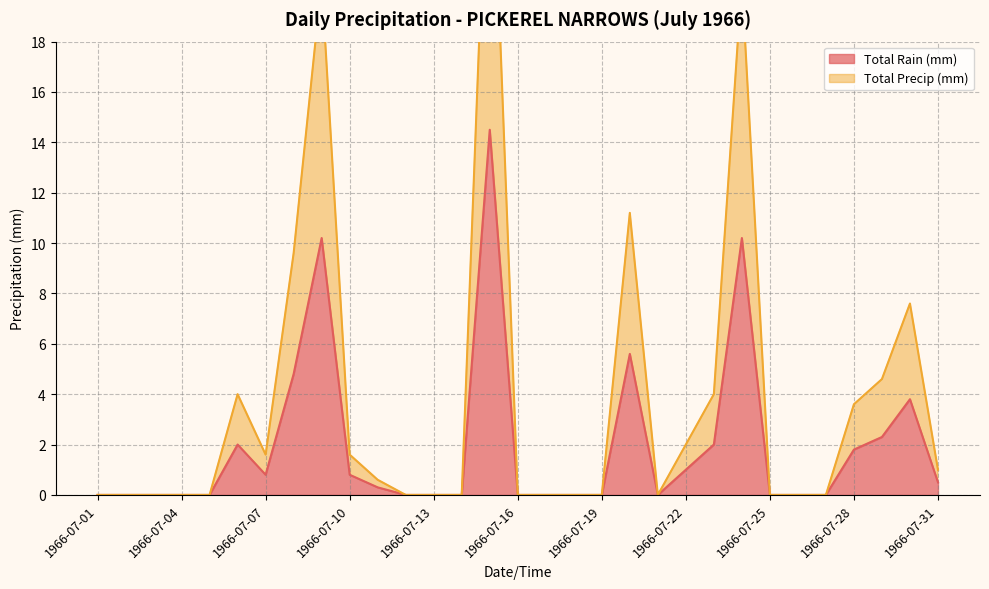

Reading left to right, what are all the values shown in this chart?

Total Rain (mm): 1966-07-01=0.0	1966-07-02=0.0	1966-07-03=0.0	1966-07-04=0.0	1966-07-05=0.0	1966-07-06=2.0	1966-07-07=0.8	1966-07-08=4.8	1966-07-09=10.2	1966-07-10=0.8	1966-07-11=0.3	1966-07-12=0.0	1966-07-13=0.0	1966-07-14=0.0	1966-07-15=14.5	1966-07-16=0.0	1966-07-17=0.0	1966-07-18=0.0	1966-07-19=0.0	1966-07-20=5.6	1966-07-21=0.0	1966-07-22=1.0	1966-07-23=2.0	1966-07-24=10.2	1966-07-25=0.0	1966-07-26=0.0	1966-07-27=0.0	1966-07-28=1.8	1966-07-29=2.3	1966-07-30=3.8	1966-07-31=0.5
Total Precip (mm): 1966-07-01=0.0	1966-07-02=0.0	1966-07-03=0.0	1966-07-04=0.0	1966-07-05=0.0	1966-07-06=4.0	1966-07-07=1.6	1966-07-08=9.6	1966-07-09=20.4	1966-07-10=1.6	1966-07-11=0.6	1966-07-12=0.0	1966-07-13=0.0	1966-07-14=0.0	1966-07-15=29.0	1966-07-16=0.0	1966-07-17=0.0	1966-07-18=0.0	1966-07-19=0.0	1966-07-20=11.2	1966-07-21=0.0	1966-07-22=2.0	1966-07-23=4.0	1966-07-24=20.4	1966-07-25=0.0	1966-07-26=0.0	1966-07-27=0.0	1966-07-28=3.6	1966-07-29=4.6	1966-07-30=7.6	1966-07-31=1.0